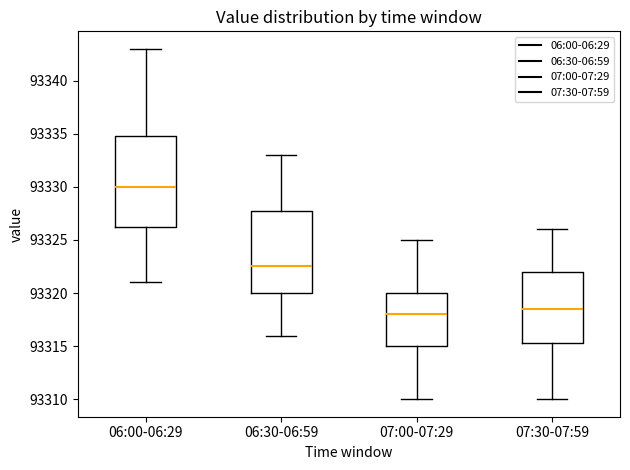

Reading left to right, transcribe this box plot: for each box, give where its median line is, the range the box spans, and where its two whiskers end, as read against the y-axis. The values are not printed on the chart, so give them approximately, as read against the axis.

06:00-06:29: median 93330.0, box 93326.5 to 93335.0, whiskers 93321.0 to 93343.0
06:30-06:59: median 93322.5, box 93320.0 to 93328.0, whiskers 93316.0 to 93333.0
07:00-07:29: median 93318.0, box 93315.0 to 93320.0, whiskers 93310.0 to 93325.0
07:30-07:59: median 93318.5, box 93315.5 to 93322.0, whiskers 93310.0 to 93326.0